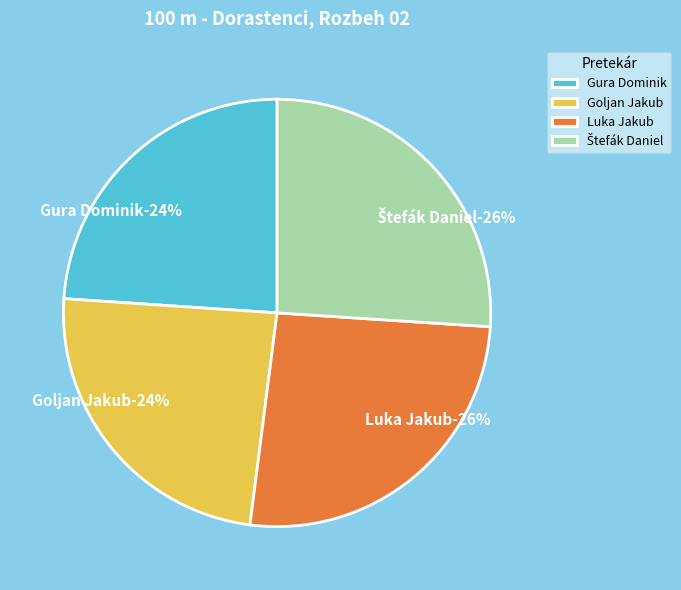

To the nearest percent, what is the combined percentage of Štefák Daniel and Luka Jakub?

52%